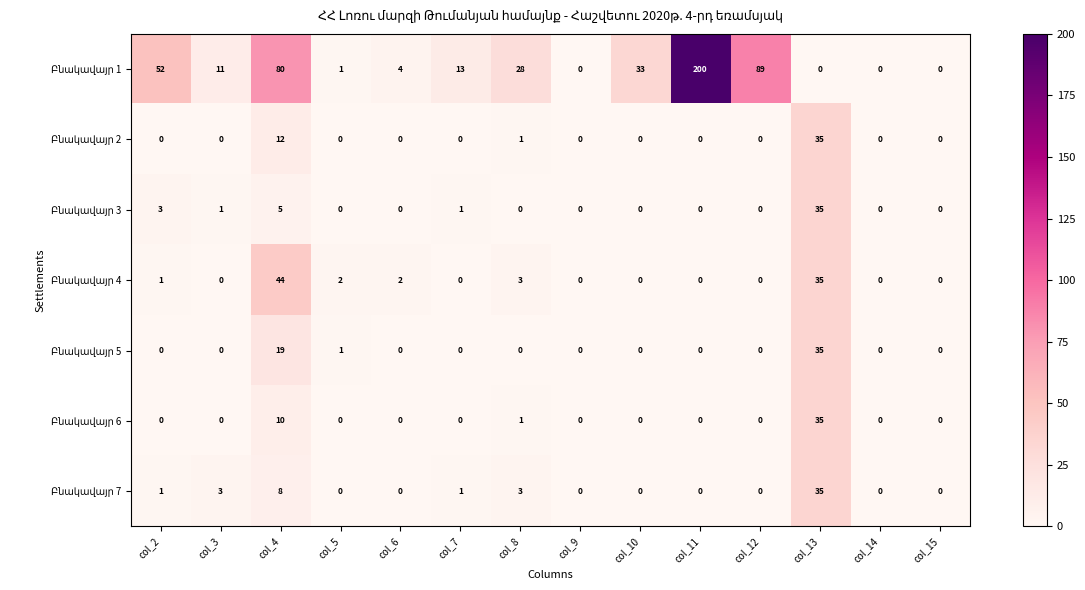

What is the spread (max minus min) of values at col_2?

52